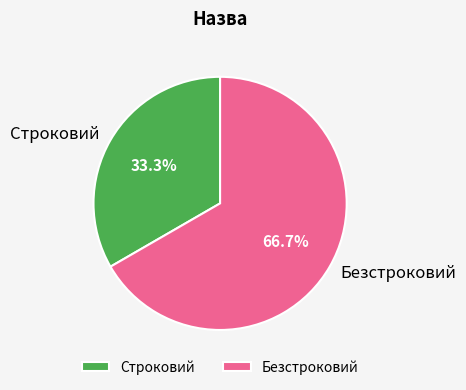

What percentage is NOT represented by Безстроковий?

33.3%